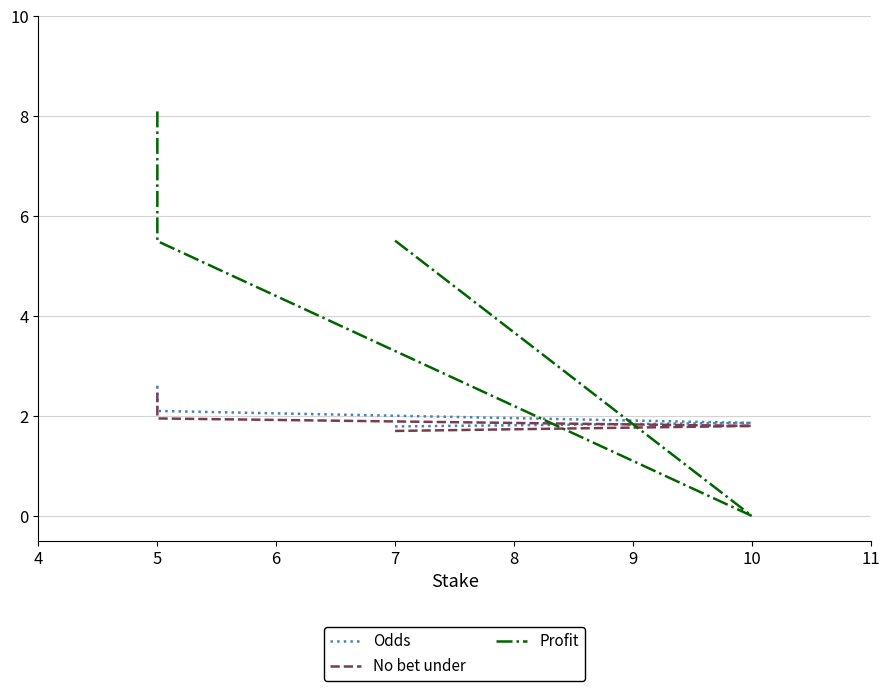

How many intersections are there between No bet under and Profit?

2